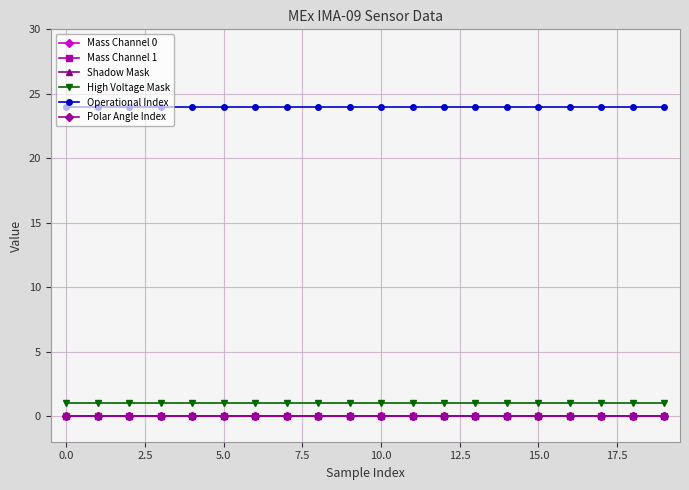

What is the label of the 2nd point from the right?

18